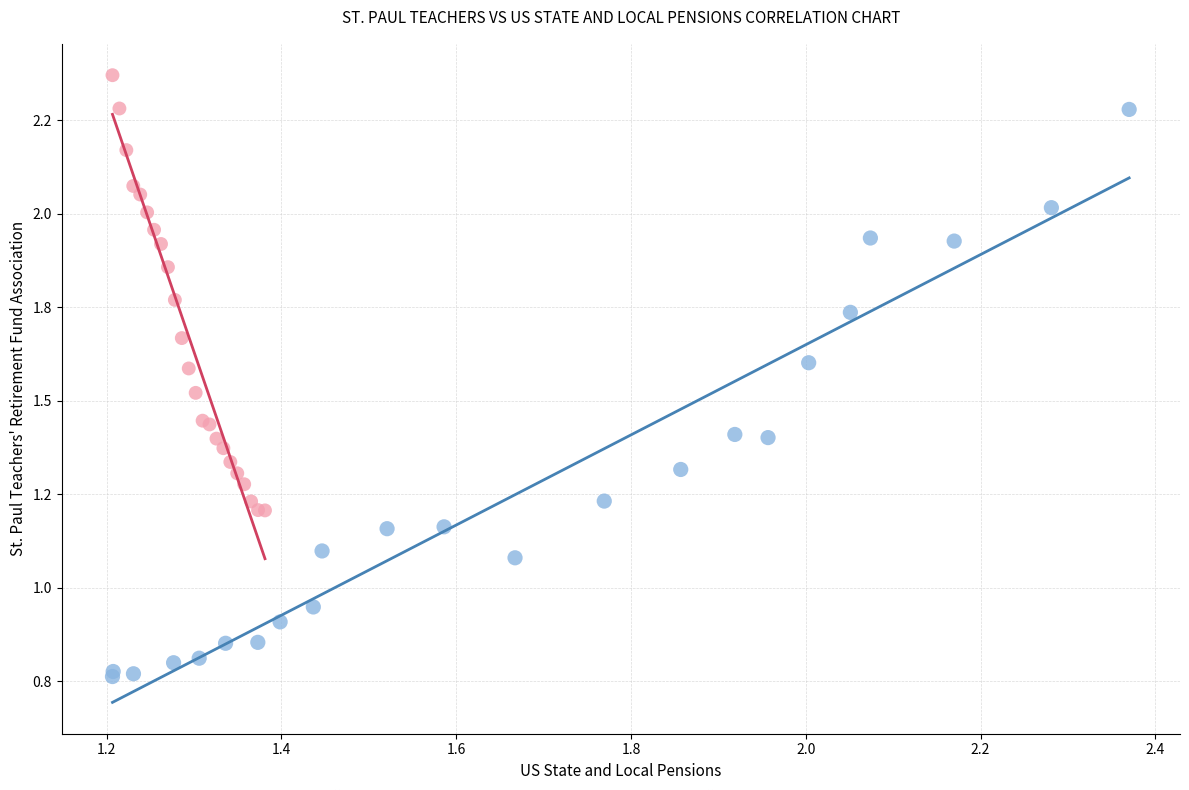

Which series has the widest spread of Y values?

St. Paul Teachers' Retirement Fund Association